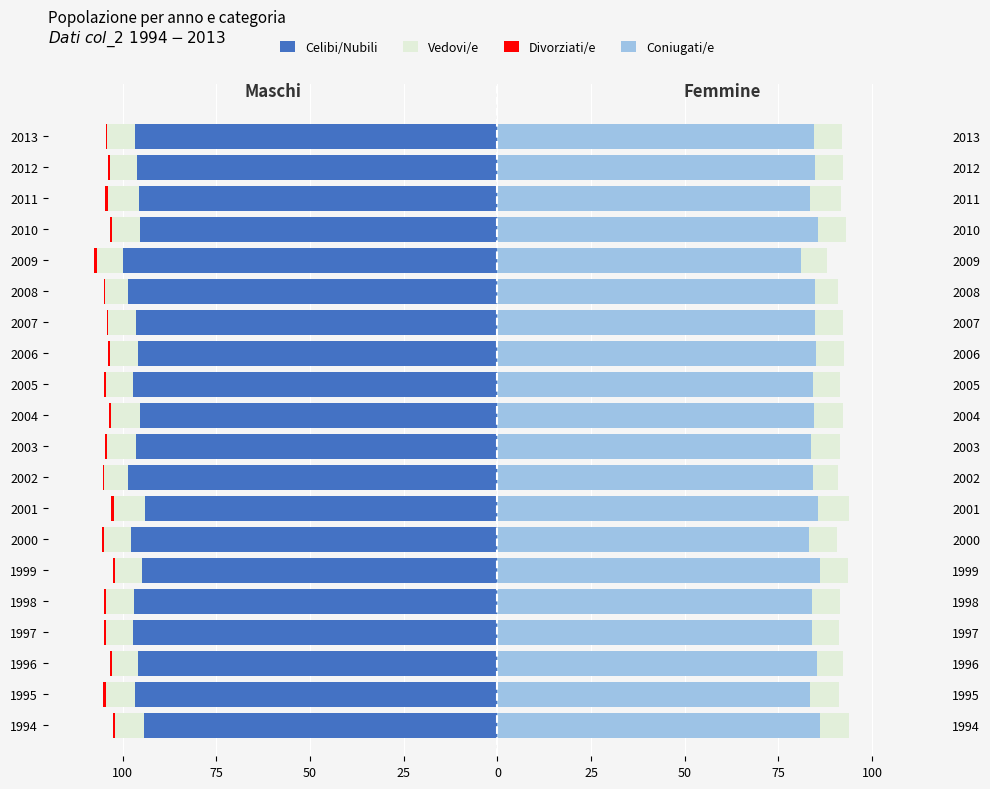

What are all the series names shown in the legend?

Celibi/Nubili, Vedovi/e, Divorziati/e, Coniugati/e